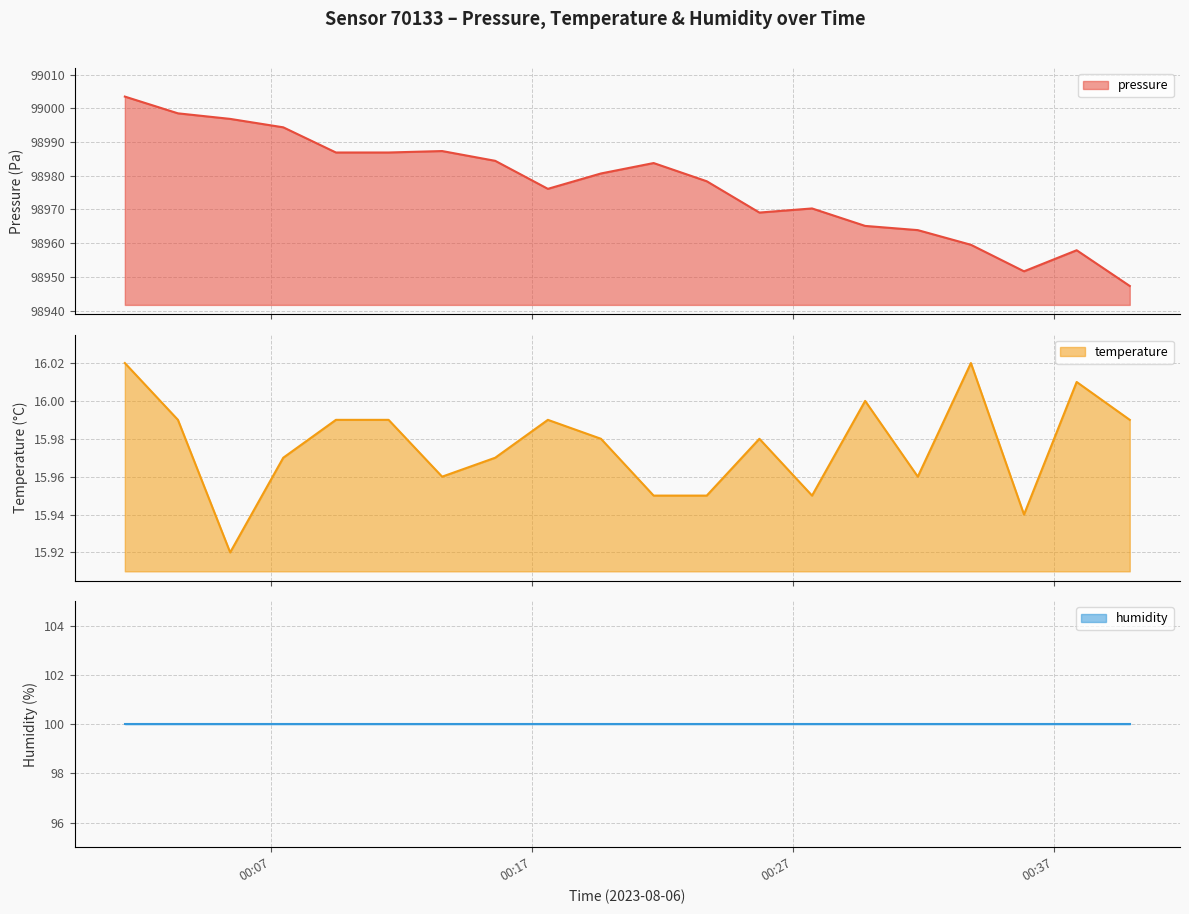

The temperature series shows 21.6 at 2023-08-06T00:37:52. True or false?

False